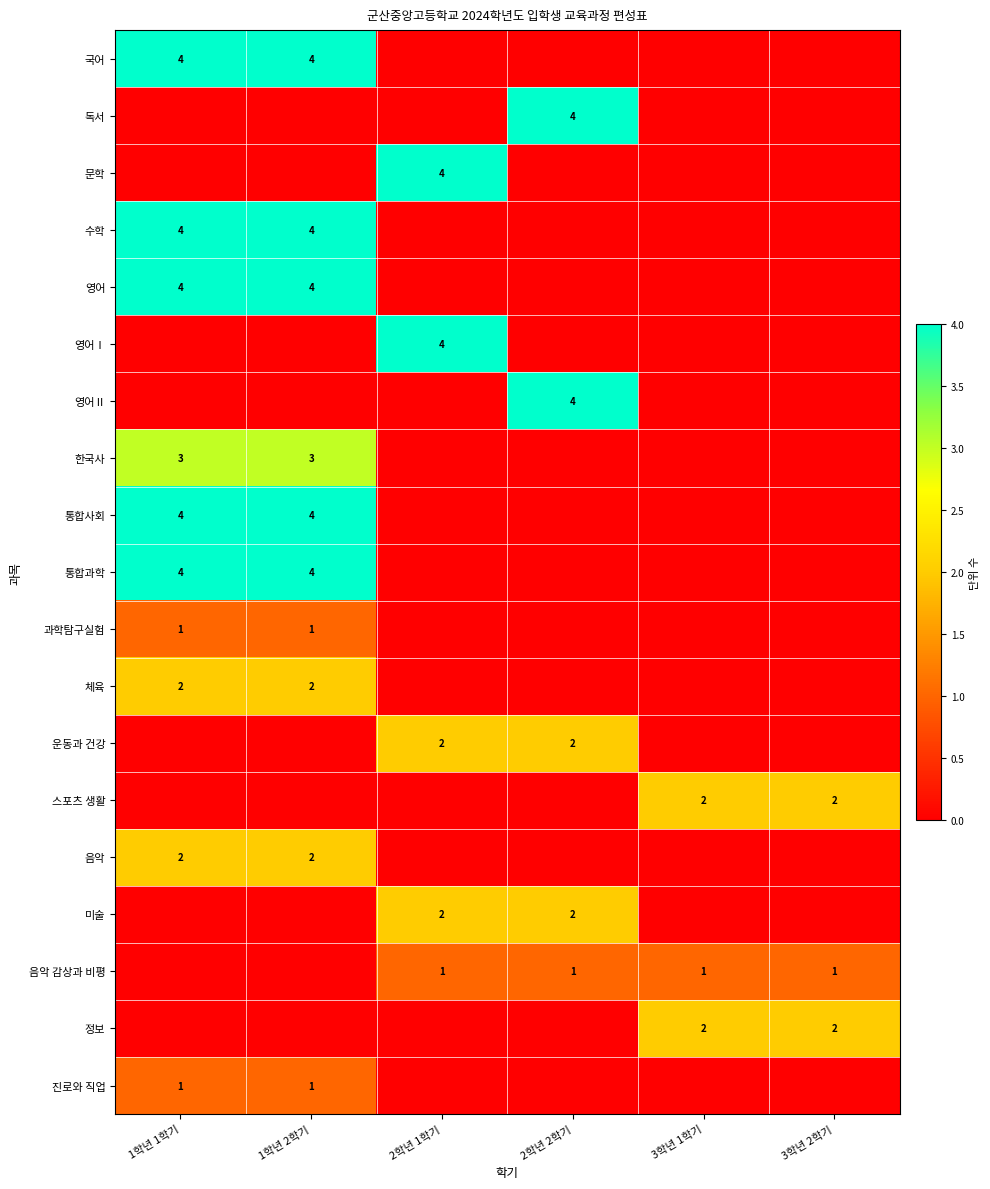

True or false: 체육 has a value of 2 at 1학년 2학기.

True